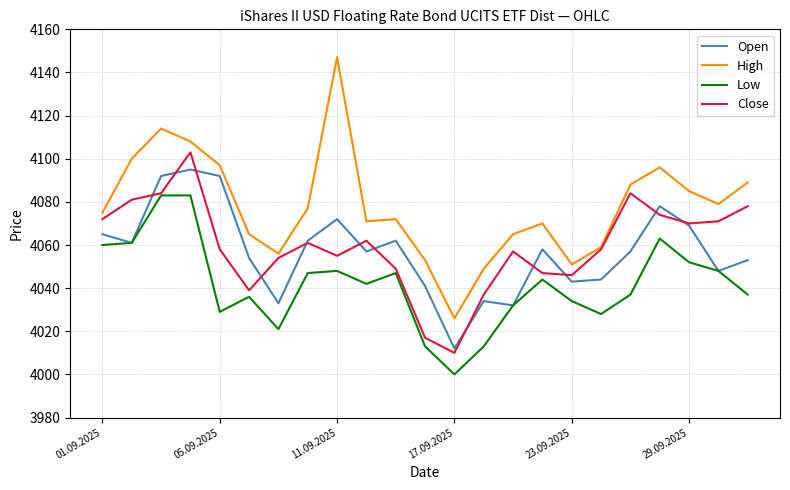

What is the lowest value of the Close series?

4010